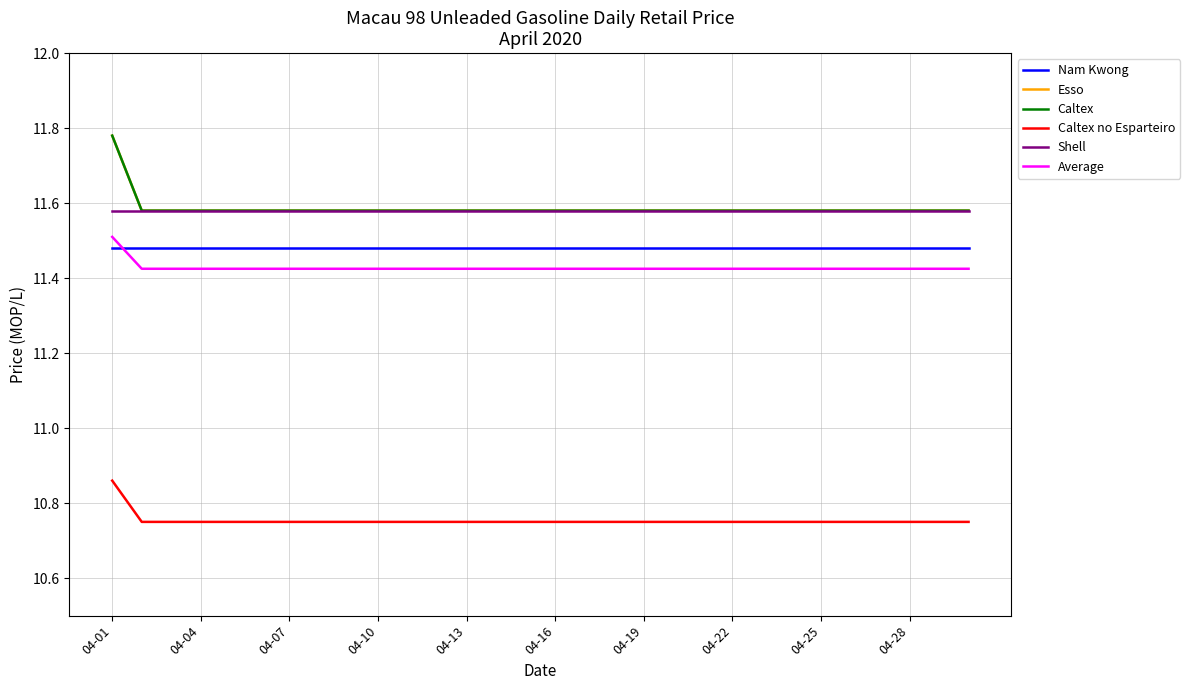

Is this an area chart (filled region under the line)?

No